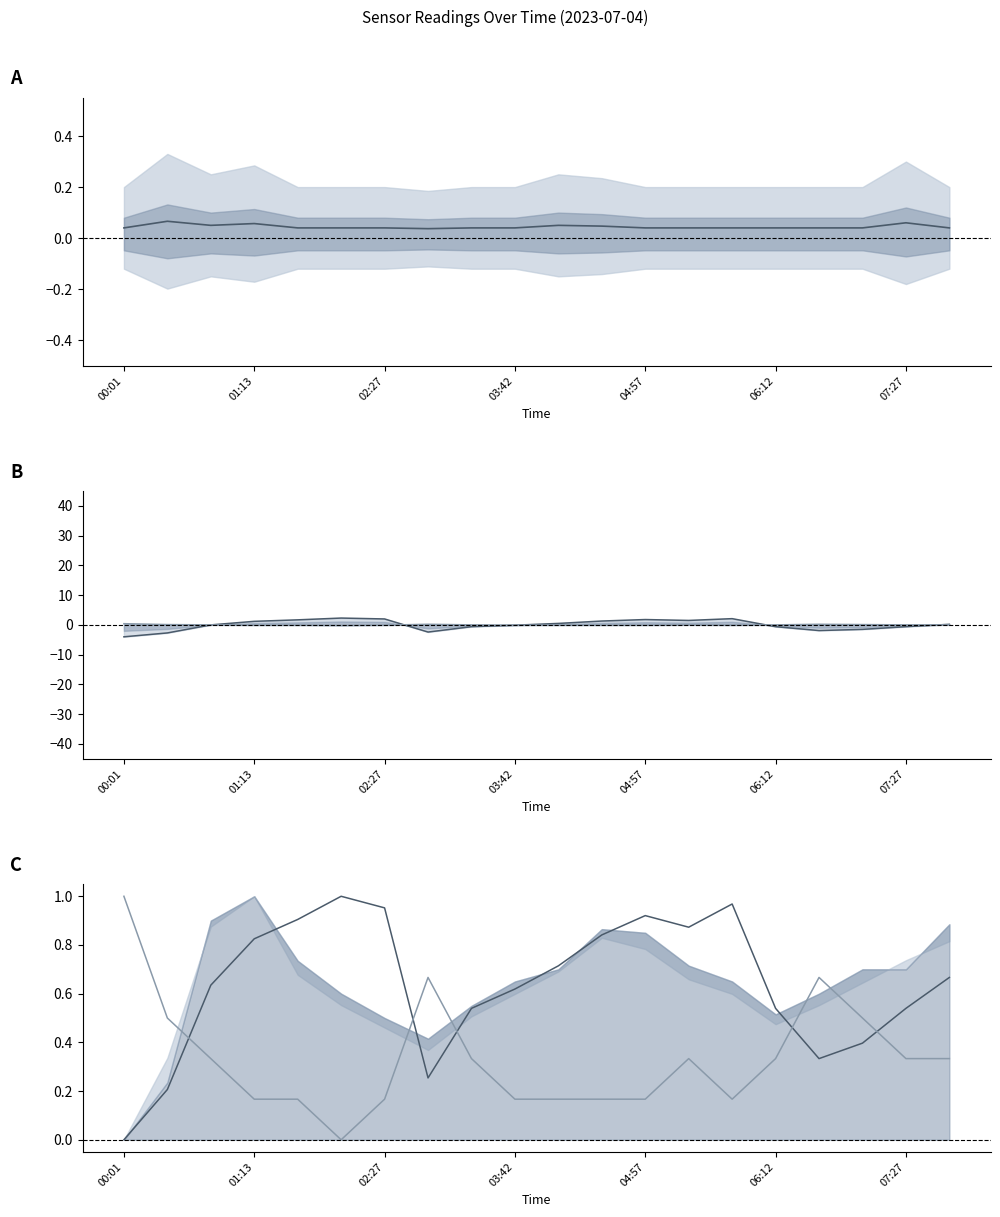

What is the maximum value shown in the chart?

2.3